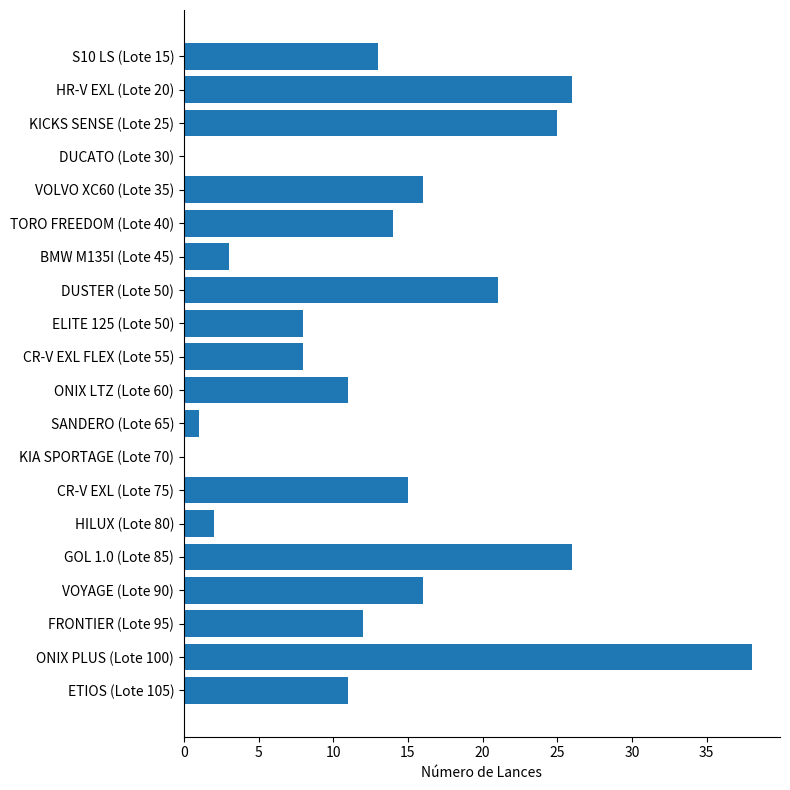

Which has a higher value, HR-V EXL (Lote 20) or DUSTER (Lote 50)?

HR-V EXL (Lote 20)